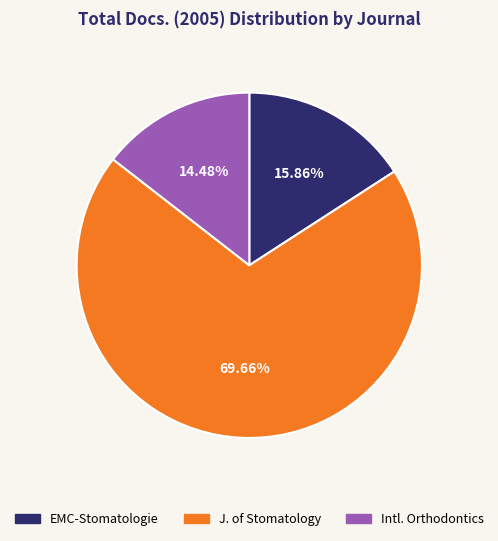

What percentage is the EMC-Stomatologie slice, to the nearest percent?

16%